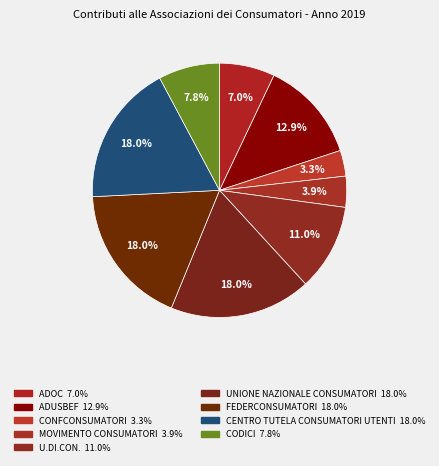

Between CODICI and U.DI.CON., which is larger?

U.DI.CON.